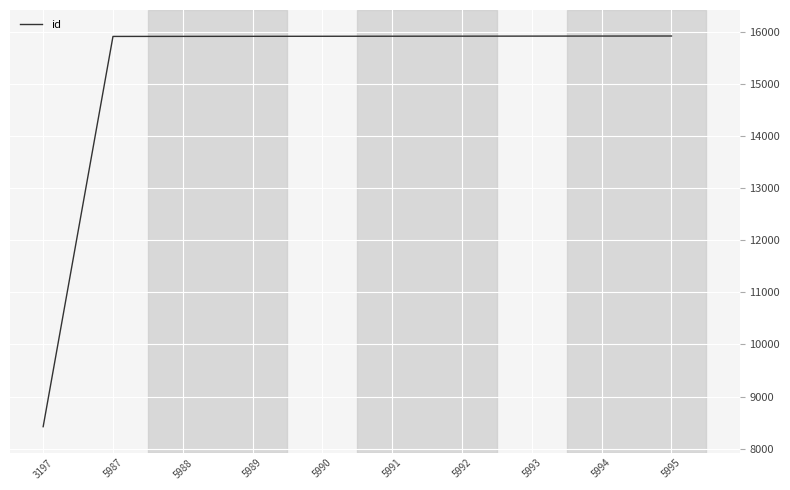

What is the greatest value displayed?

15930